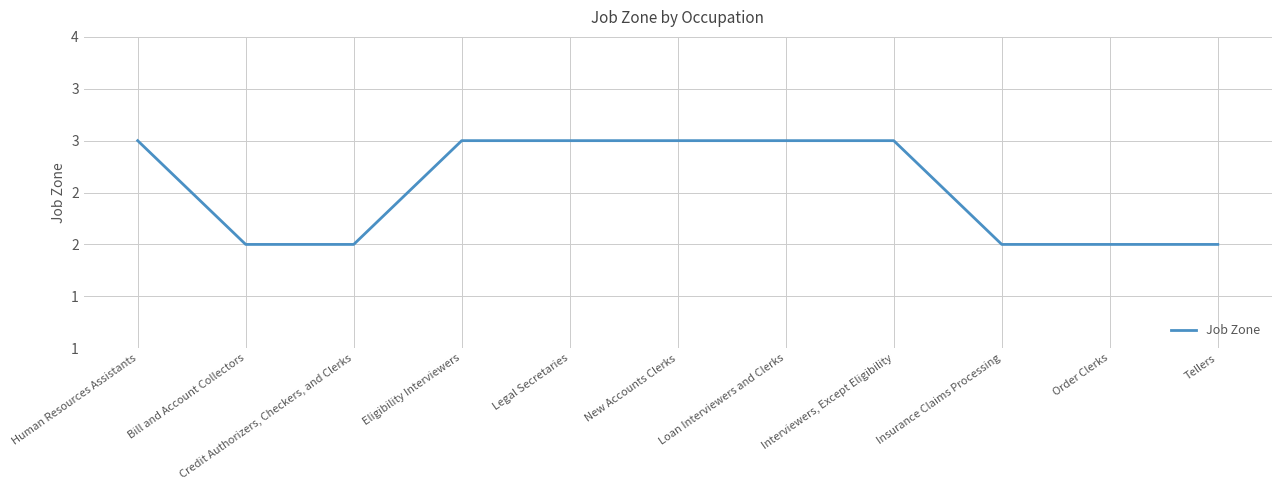

List the labels in order of value, largest first.

Human Resources Assistants, Eligibility Interviewers, Legal Secretaries, New Accounts Clerks, Loan Interviewers and Clerks, Interviewers, Except Eligibility, Bill and Account Collectors, Credit Authorizers, Checkers, and Clerks, Insurance Claims Processing, Order Clerks, Tellers